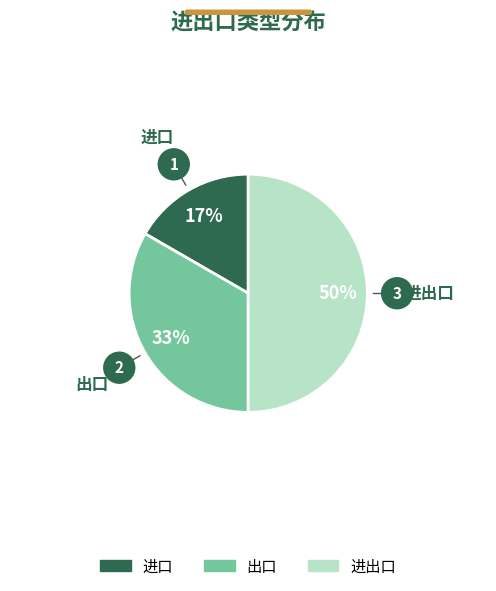

Is it true that 进出口 is 63% of the pie?

False